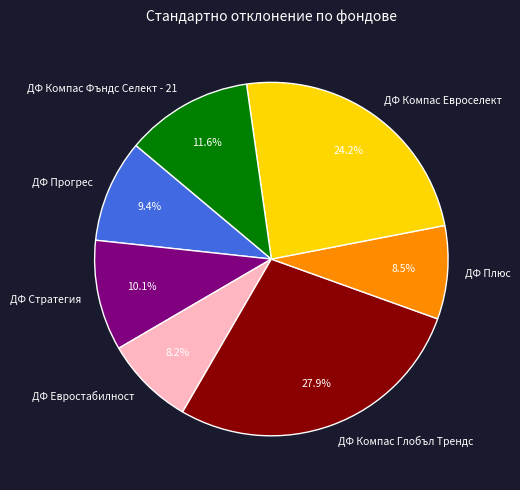

What percentage is the ДФ Компас Фъндс Селект - 21 slice, to the nearest percent?

12%